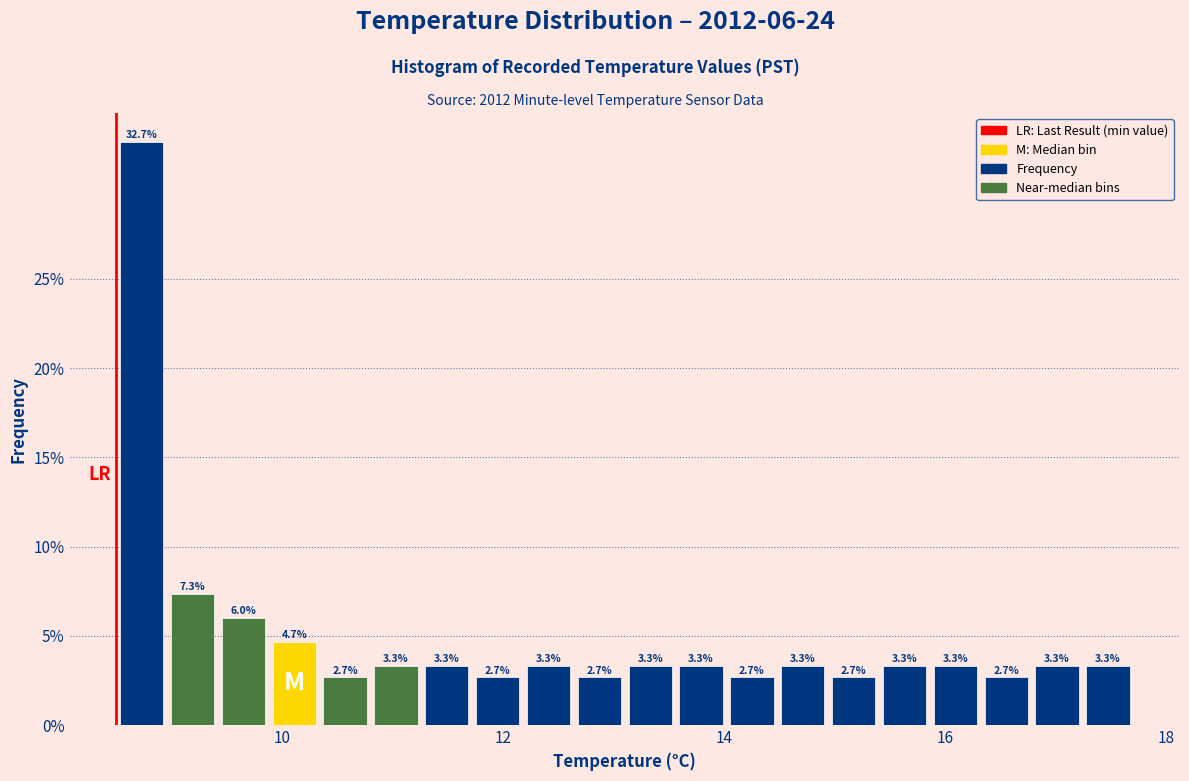

Around what value on the x-axis is the tallest bar? Give the approximate position of its centre, as read against the axis.

8.8